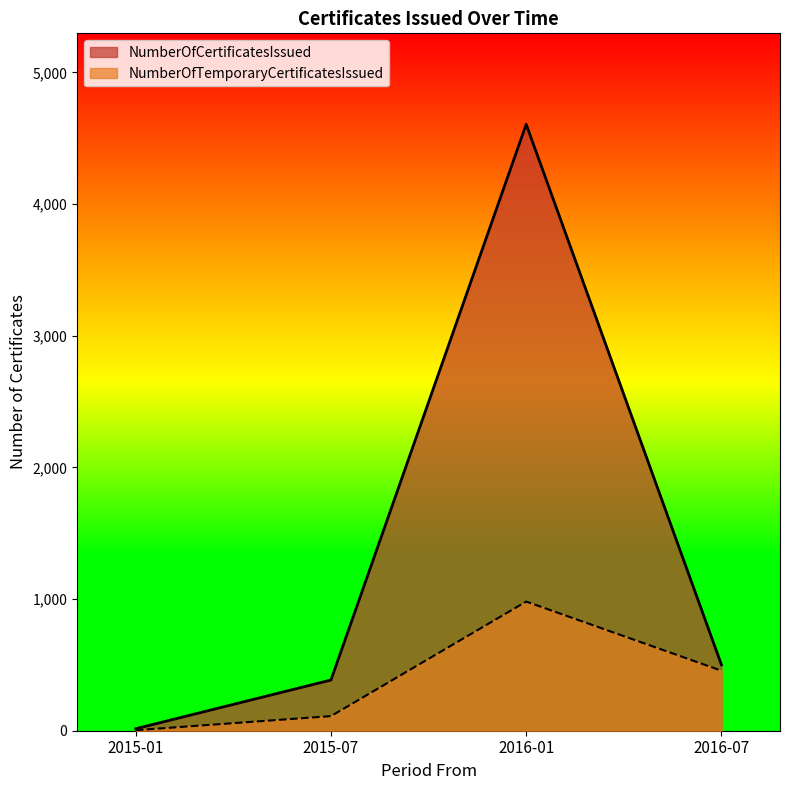

Which series has the largest range (max minus min)?

NumberOfCertificatesIssued